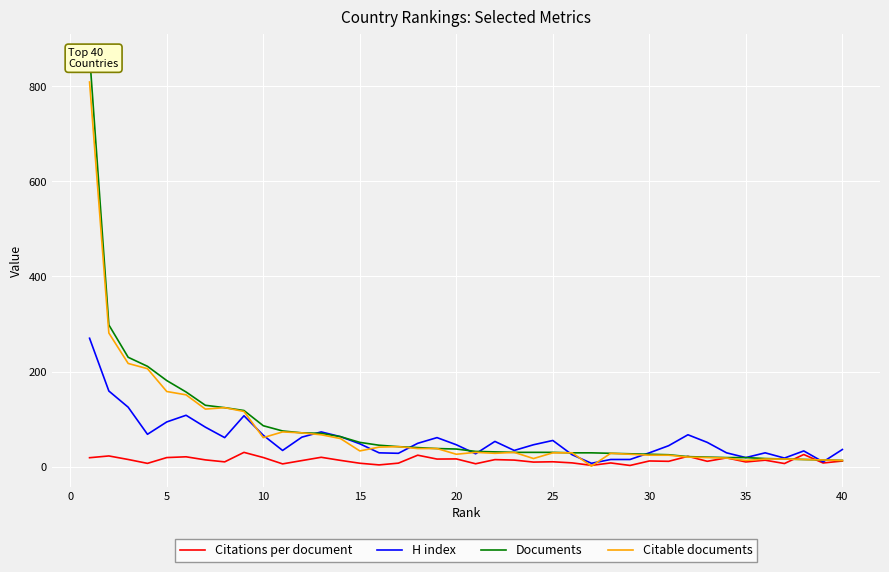

What is the maximum value for Citations per document?

30.0